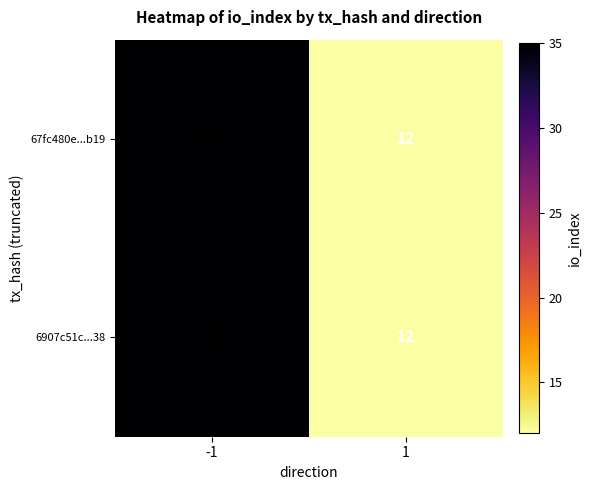

Reading left to right, extract all data points from this chart.

67fc480e...b19: 35	12
6907c51c...38: 35	12